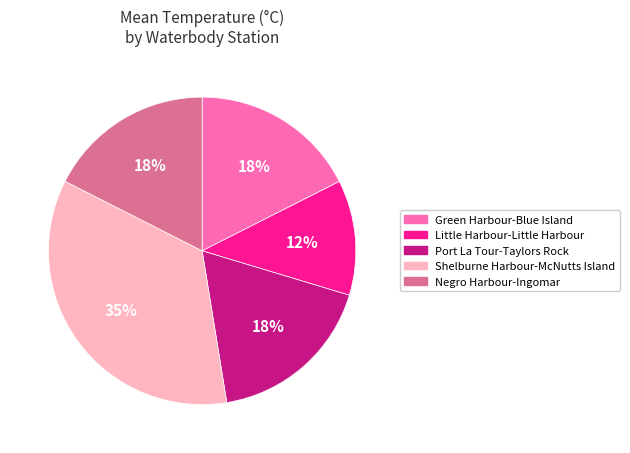

Which has a higher value, Shelburne Harbour-McNutts Island or Little Harbour-Little Harbour?

Shelburne Harbour-McNutts Island